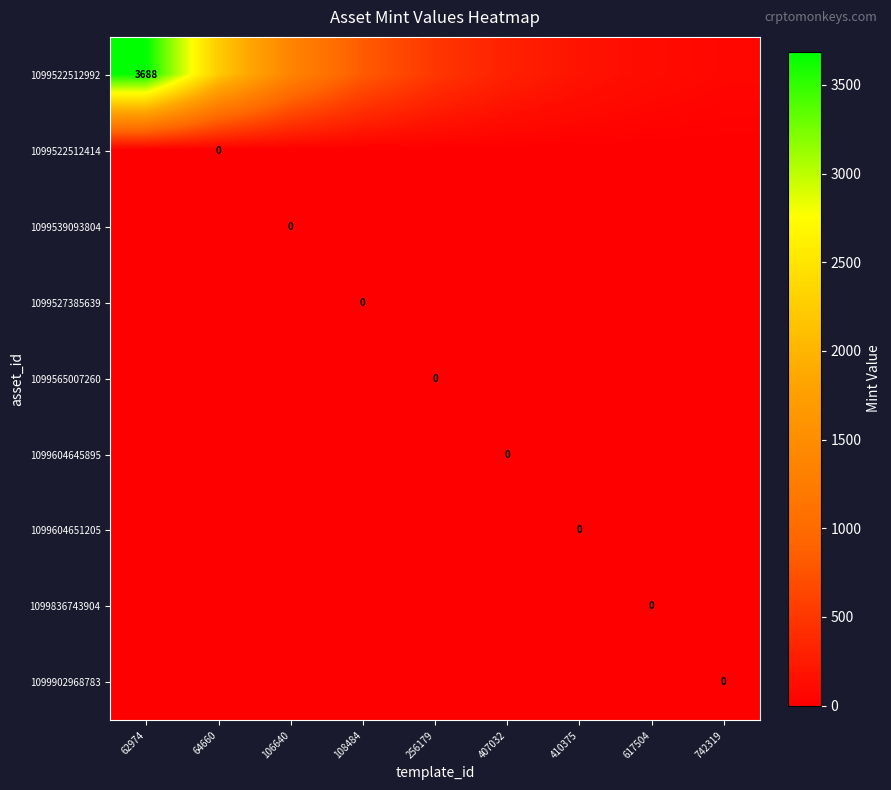

At which category does the chart reach its minimum across all series?

62974